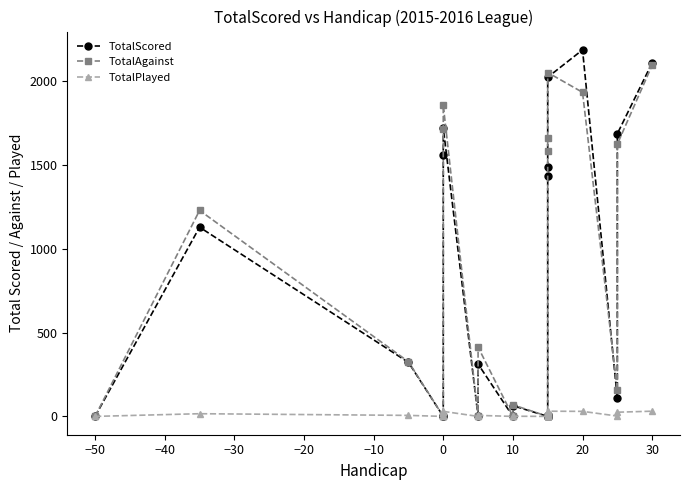

True or false: TotalScored has a value of 547 at 20.

False